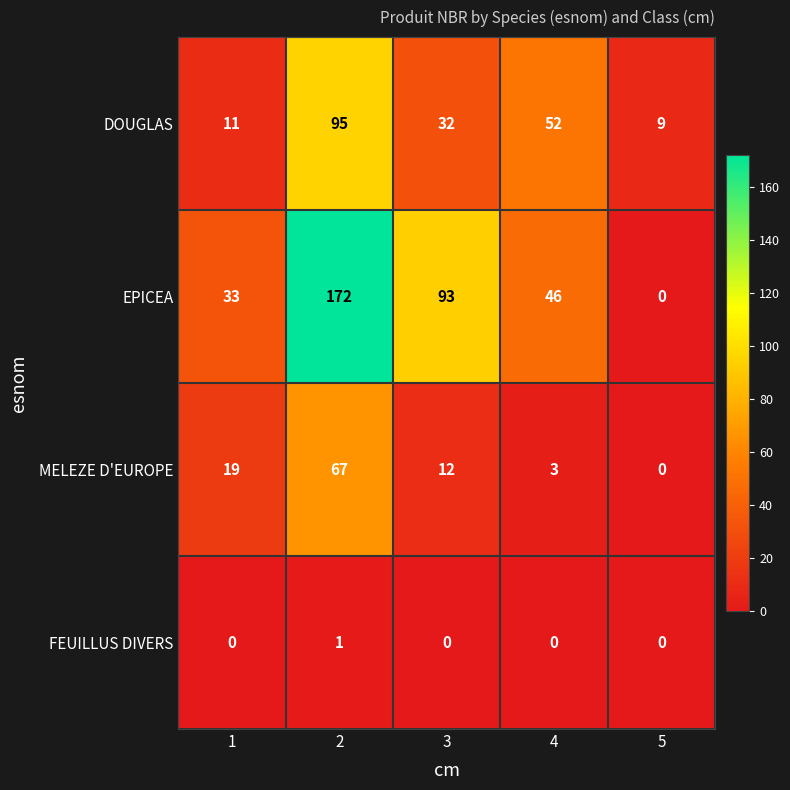

What is the difference between the MELEZE D'EUROPE values at 3 and 2?

55